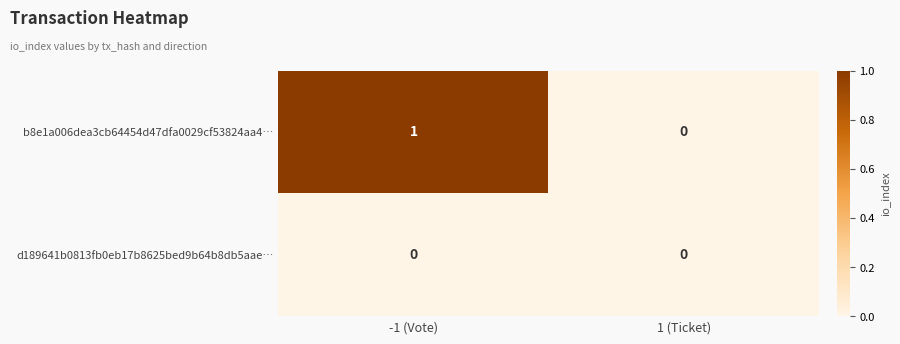

List the series in order of their overall mean, highest first.

b8e1a006dea3cb64454d47dfa0029cf53824aa4…, d189641b0813fb0eb17b8625bed9b64b8db5aae…